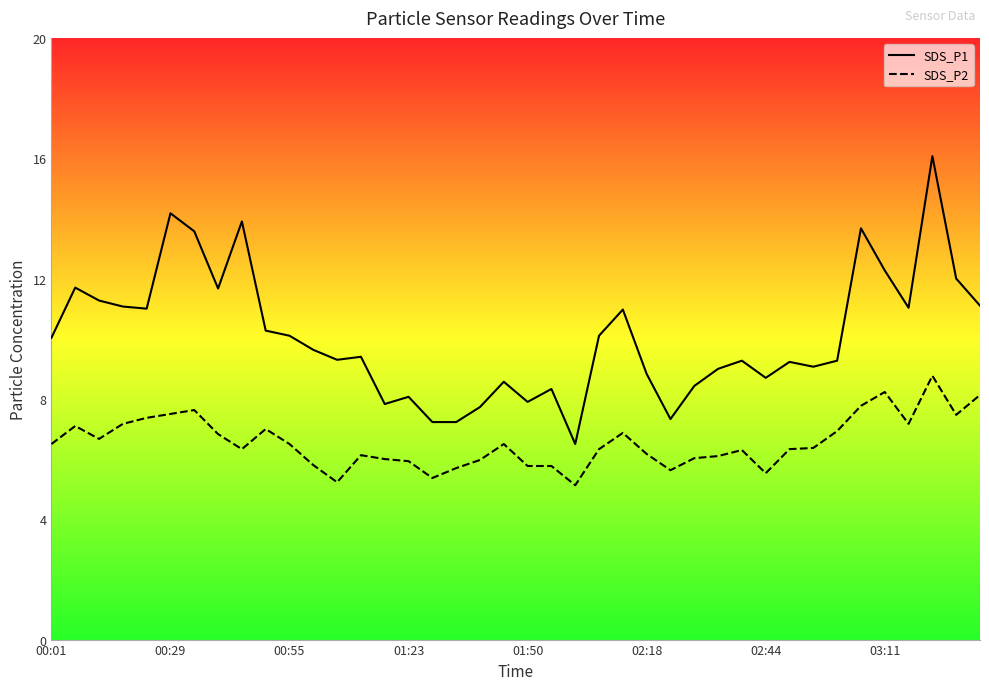

What is the lowest value of the SDS_P1 series?

6.5